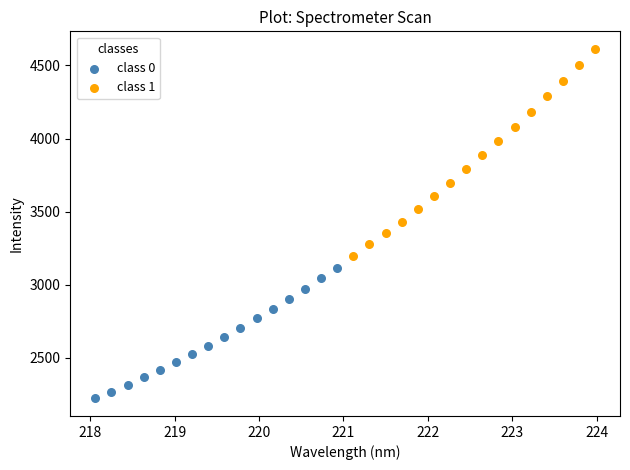

Which series contains the highest Y value?

class 1